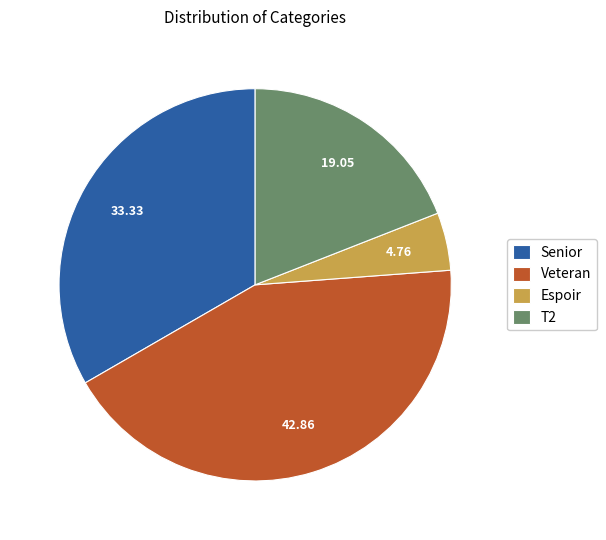

Combined, do Veteran and Espoir account for over 50%?

No